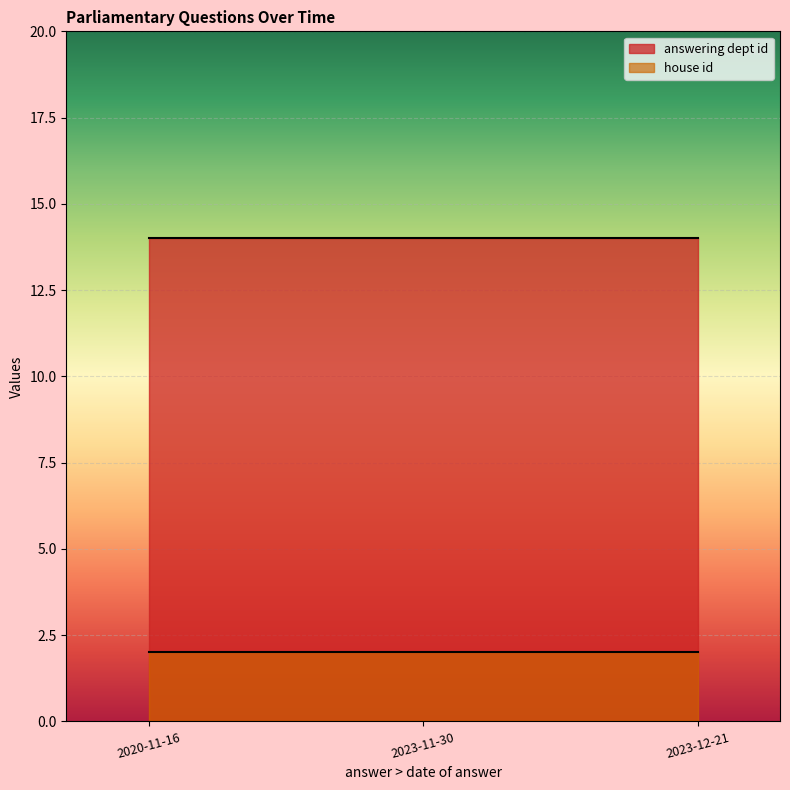

What is the difference between the highest and lowest values at 2023-12-21?

12